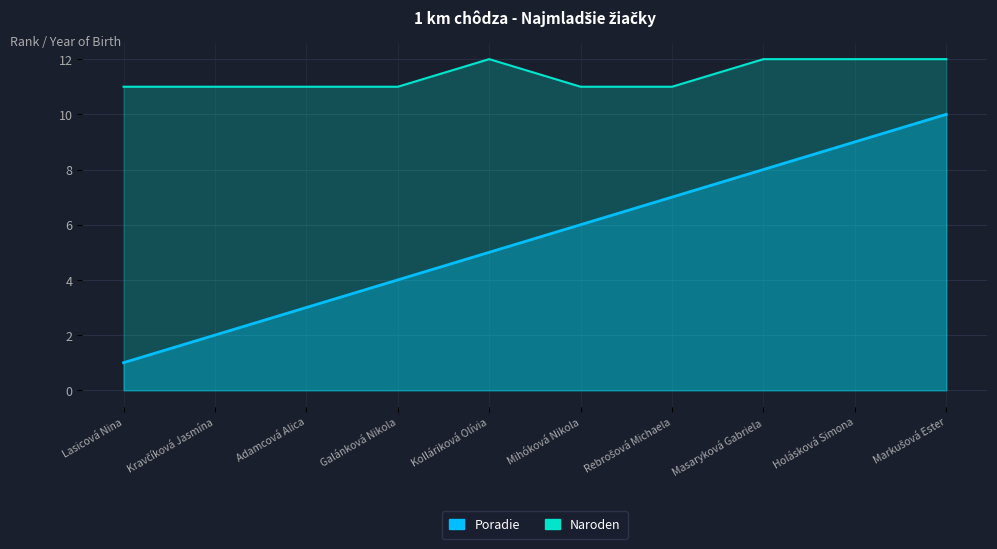

How many distinct data groups are displayed?

2